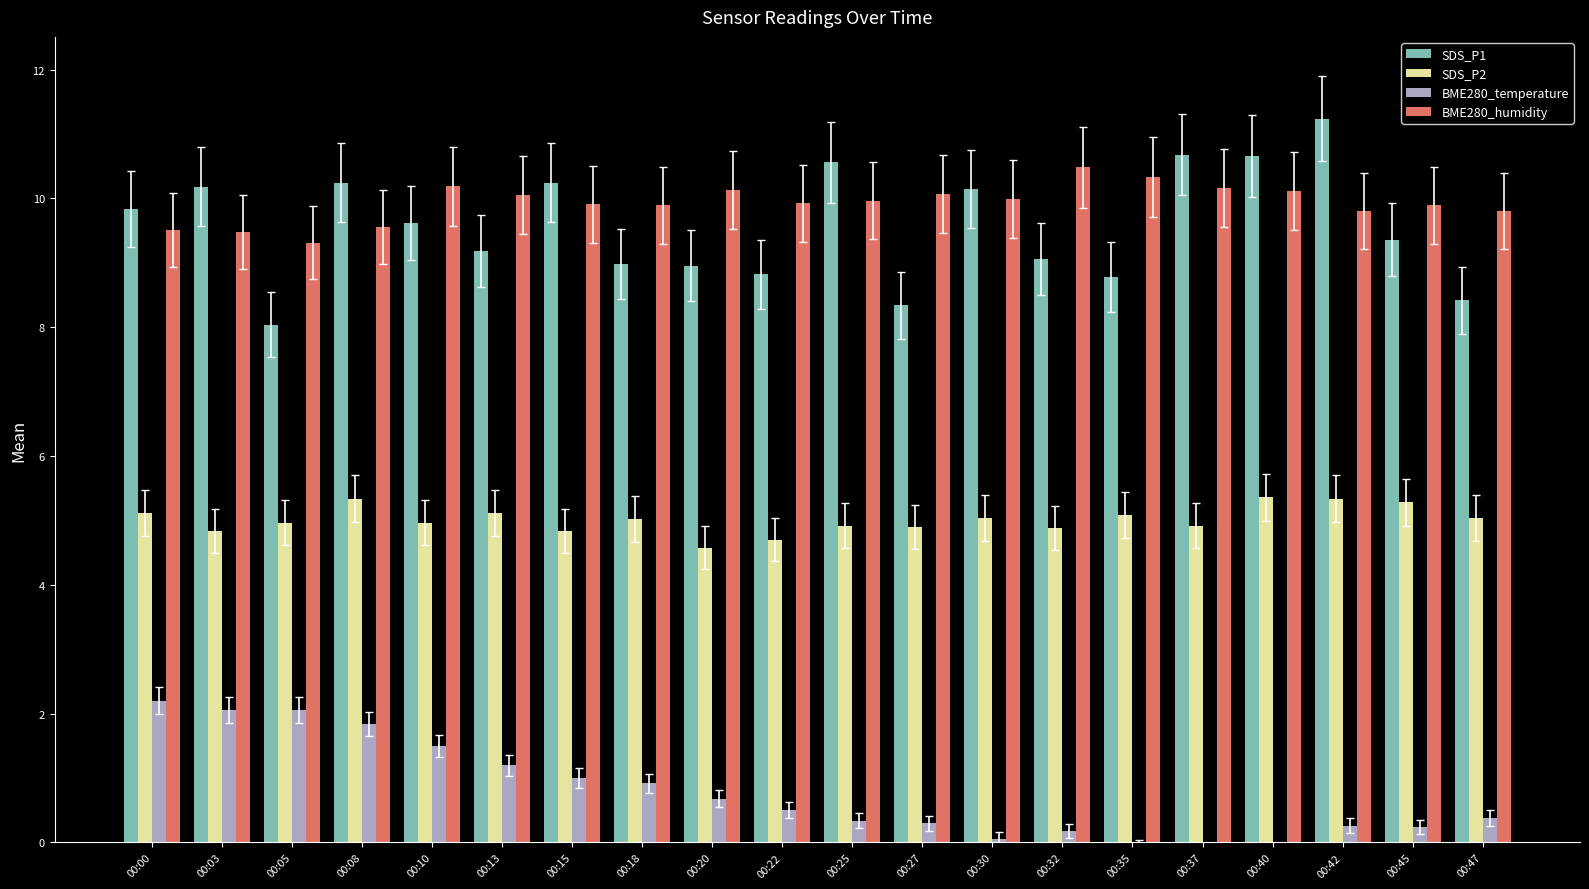

Which has a higher value, 00:08 or 00:35?

00:08